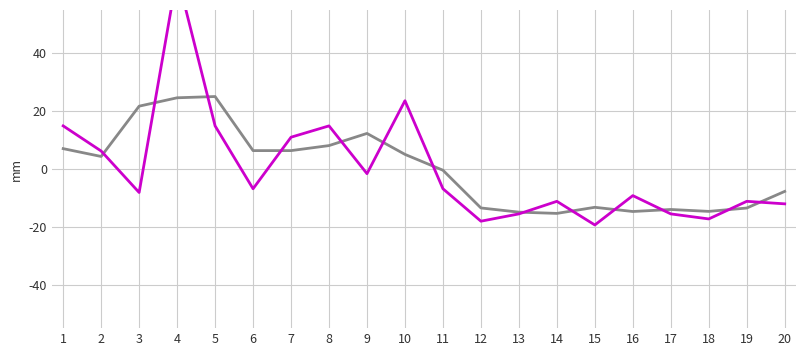

What is the value of the 参考序列 point at the 9th from the left?

12.3